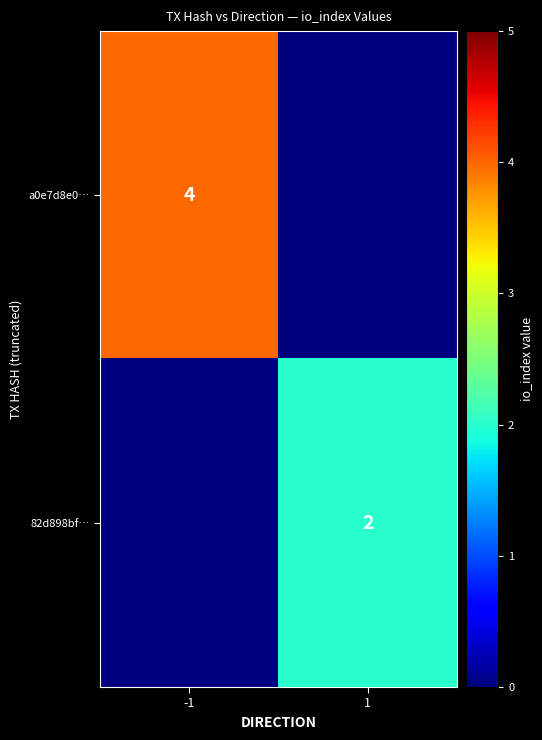

At which category is the sum across all series the highest?

-1